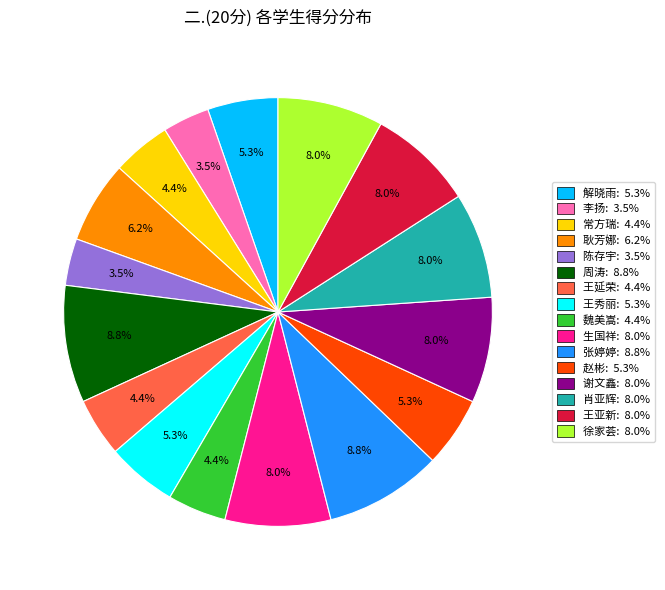

Is 王延荣 the majority of the pie?

No